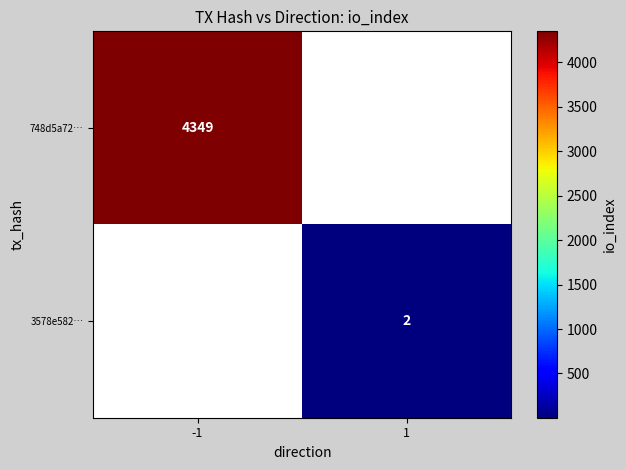

Is it true that 3578e582… equals 2 at 1?

True